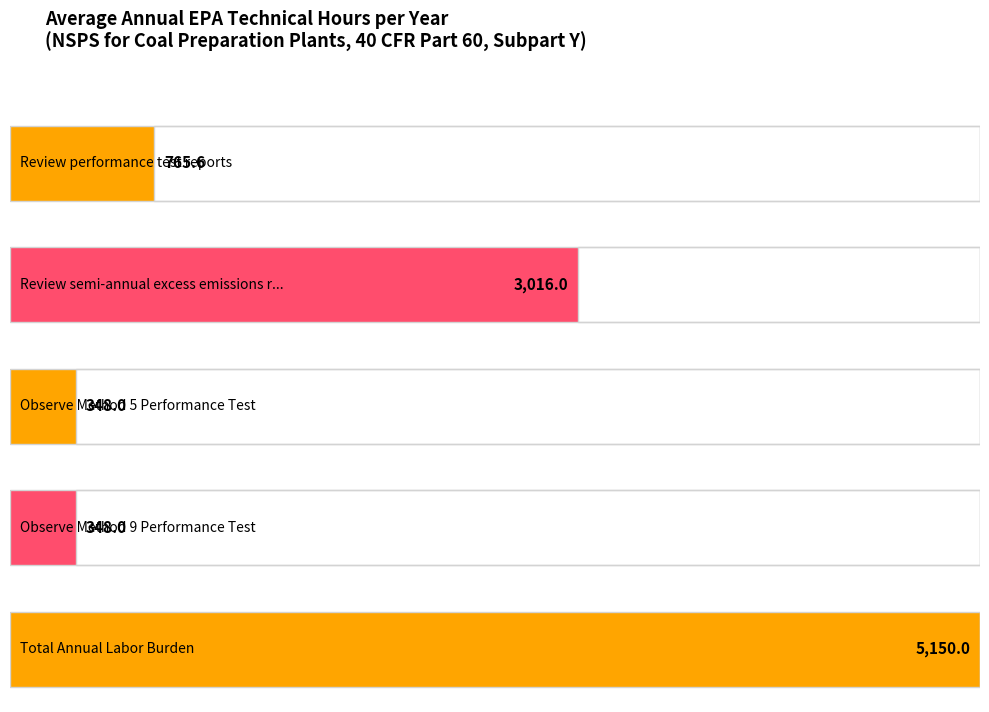

List the labels in order of value, largest first.

Total Annual Labor Burden, Review semi-annual excess emissions reports, Review performance test reports, Observe Method 5 Performance Test, Observe Method 9 Performance Test